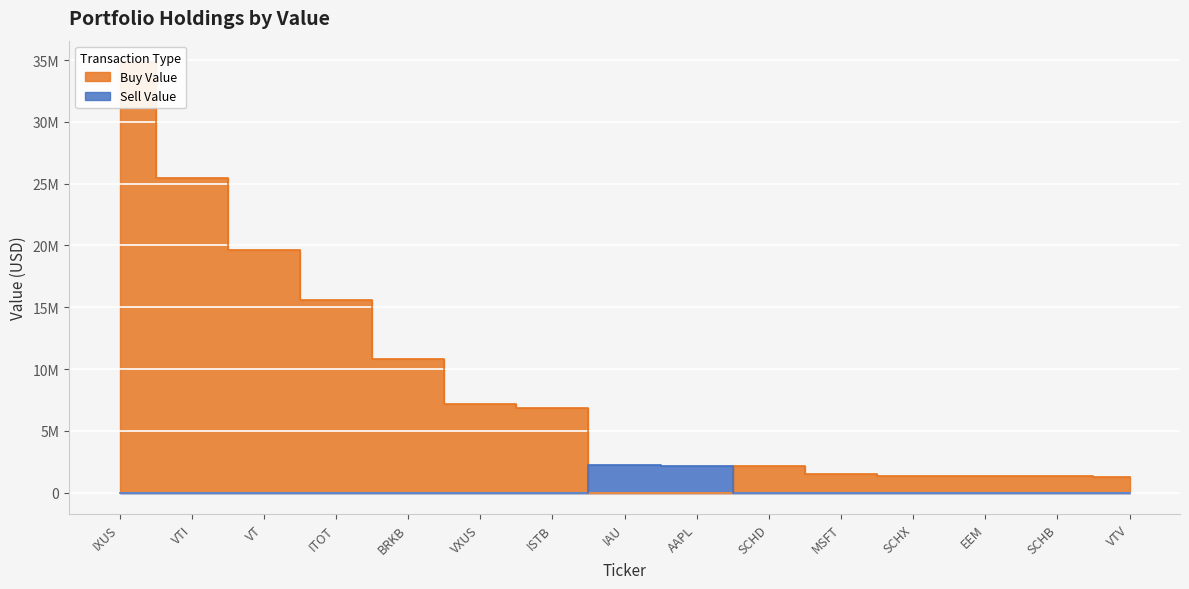

How many intersections are there between Sell Value and Buy Value?

2